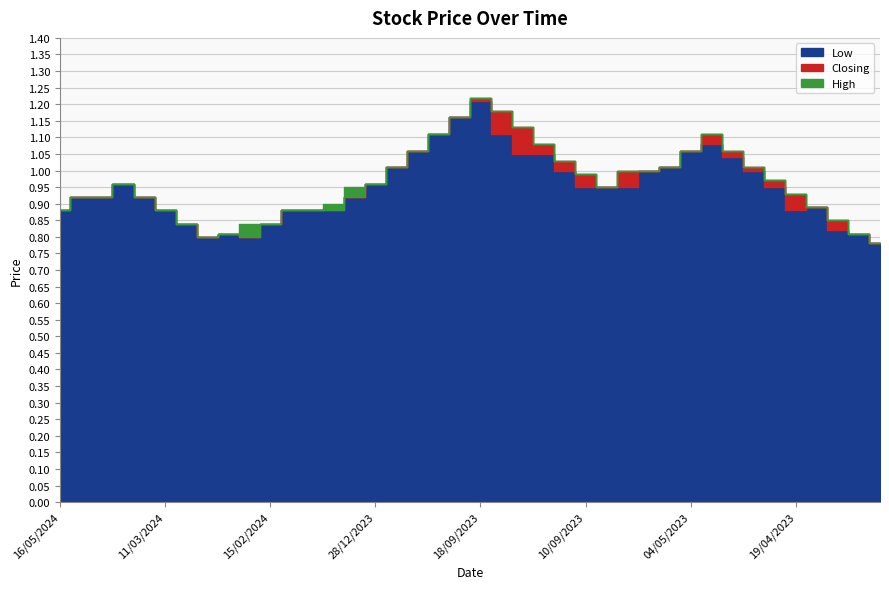

What is the highest value of the High series?

1.2